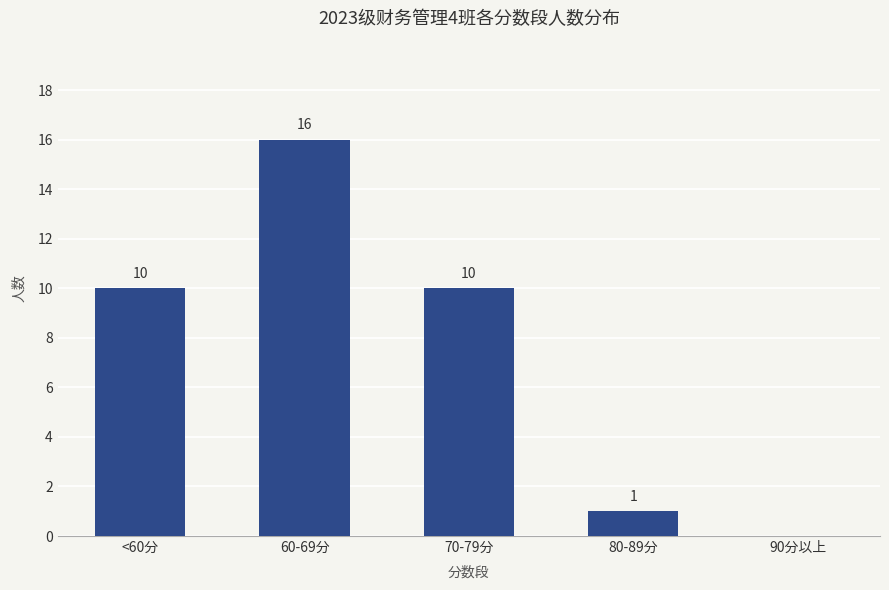

True or false: the data shows 16 at <60分.

False